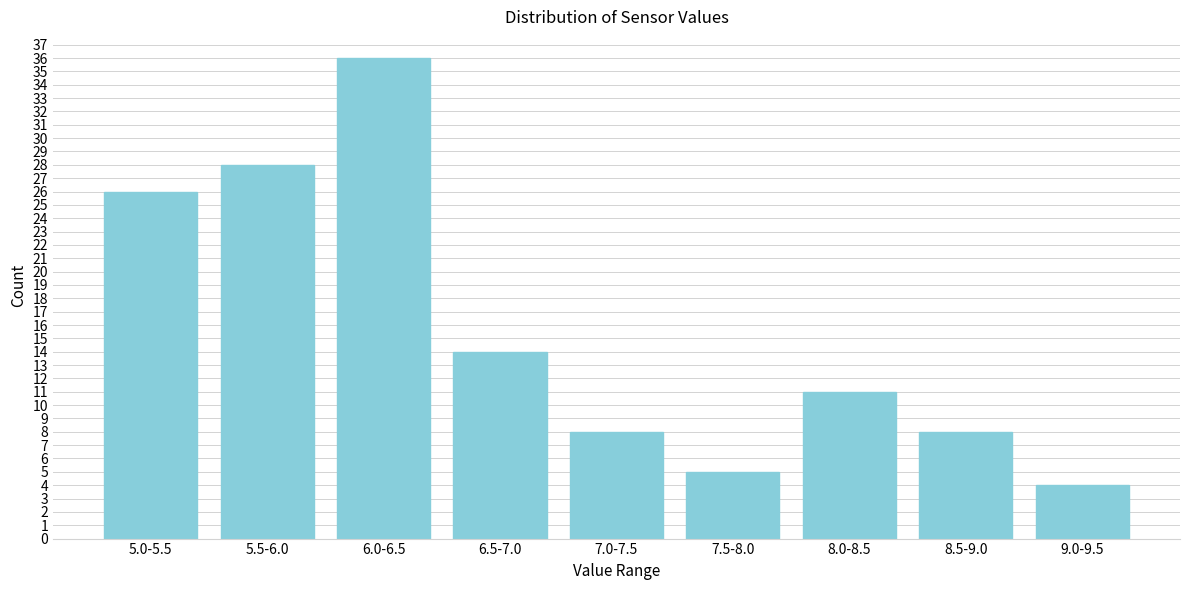

Reading left to right, extract all data points from this chart.

26	28	36	14	8	5	11	8	4